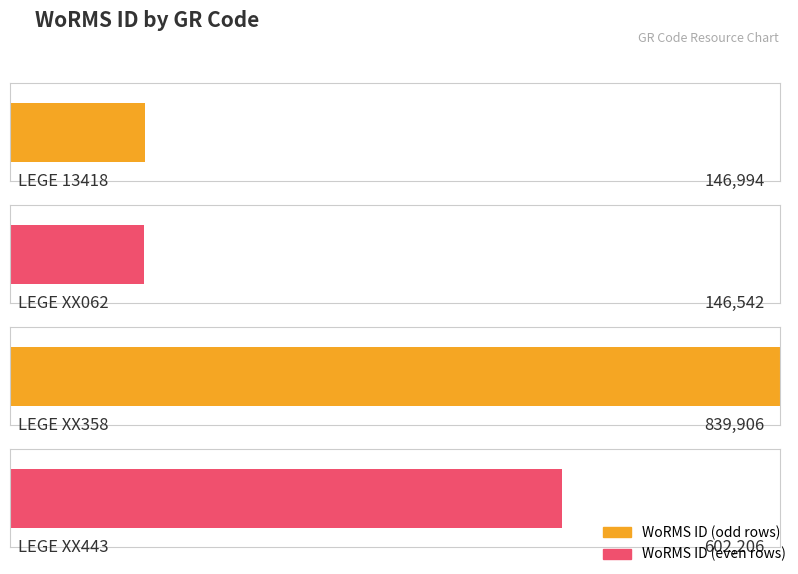

List the labels in order of value, smallest first.

LEGE XX062, LEGE 13418, LEGE XX443, LEGE XX358